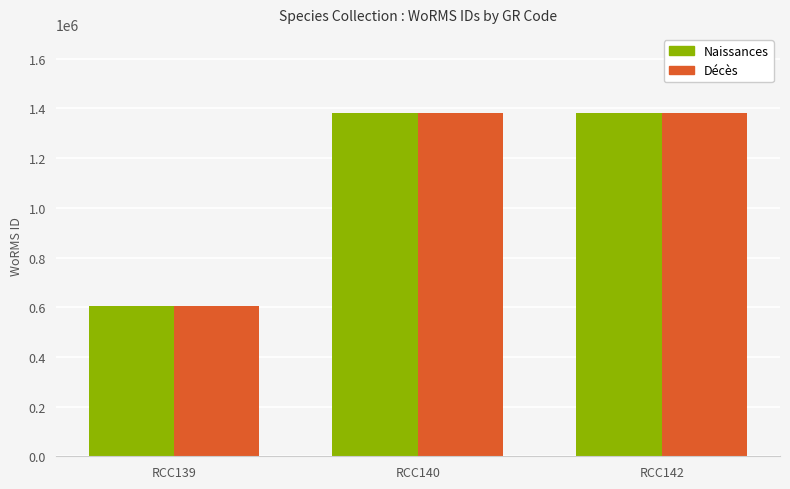

What is the maximum value for Décès?

1380402